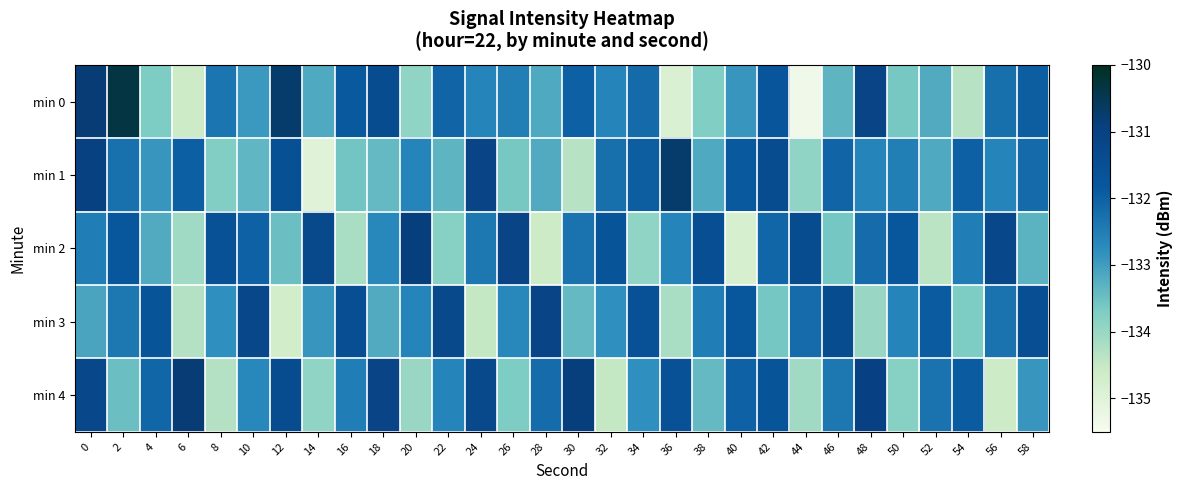

Reading right to left, what are all the values shown in this chart?

min 0: 58=-131.9	56=-132.2	54=-134.3	52=-133.2	50=-133.6	48=-131.1	46=-133.3	44=-135.3	42=-131.8	40=-132.9	38=-133.7	36=-134.9	34=-132.2	32=-132.6	30=-132.0	28=-133.2	26=-132.5	24=-132.6	22=-132.1	20=-133.9	18=-131.4	16=-131.9	14=-133.2	12=-130.7	10=-132.9	8=-132.4	6=-134.6	4=-133.7	2=-130.3	0=-130.8
min 1: 58=-132.2	56=-132.6	54=-132.0	52=-133.2	50=-132.5	48=-132.6	46=-132.1	44=-133.9	42=-131.4	40=-131.9	38=-133.2	36=-130.7	34=-131.9	32=-132.2	30=-134.3	28=-133.2	26=-133.6	24=-131.1	22=-133.3	20=-132.6	18=-133.4	16=-133.6	14=-135.0	12=-131.5	10=-133.4	8=-133.7	6=-132.0	4=-132.9	2=-132.3	0=-131.0
min 2: 58=-133.3	56=-131.2	54=-132.5	52=-134.4	50=-131.8	48=-132.2	46=-133.6	44=-131.4	42=-132.1	40=-134.8	38=-131.5	36=-132.6	34=-133.9	32=-131.7	30=-132.3	28=-134.6	26=-131.1	24=-132.4	22=-133.8	20=-130.9	18=-132.7	16=-134.2	14=-131.3	12=-133.5	10=-132.0	8=-131.6	6=-134.1	4=-133.2	2=-131.8	0=-132.5
min 3: 58=-131.5	56=-132.3	54=-133.7	52=-131.9	50=-132.6	48=-134.0	46=-131.4	44=-132.2	42=-133.6	40=-131.8	38=-132.5	36=-134.2	34=-131.6	32=-132.8	30=-133.4	28=-131.1	26=-132.7	24=-134.5	22=-131.3	20=-132.6	18=-133.2	16=-131.5	14=-132.9	12=-134.7	10=-131.2	8=-132.8	6=-134.3	4=-131.7	2=-132.4	0=-133.1
min 4: 58=-132.9	56=-134.6	54=-131.9	52=-132.3	50=-133.8	48=-131.0	46=-132.4	44=-134.1	42=-131.7	40=-132.0	38=-133.4	36=-131.6	34=-132.8	32=-134.5	30=-130.9	28=-132.2	26=-133.7	24=-131.3	22=-132.6	20=-134.0	18=-131.1	16=-132.5	14=-133.9	12=-131.4	10=-132.7	8=-134.3	6=-130.8	4=-132.1	2=-133.5	0=-131.2